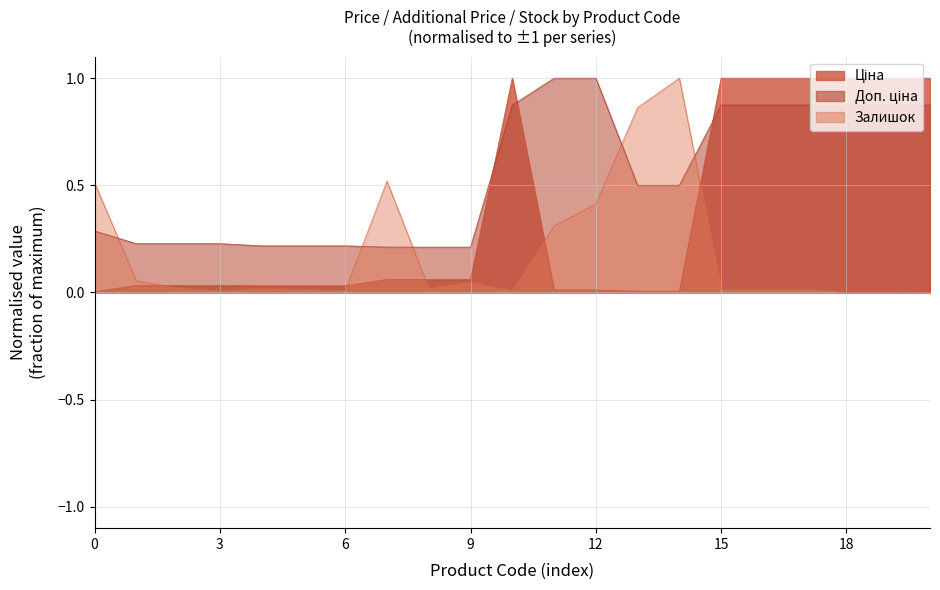

True or false: Залишок has more than 2 interior local peaks.

True